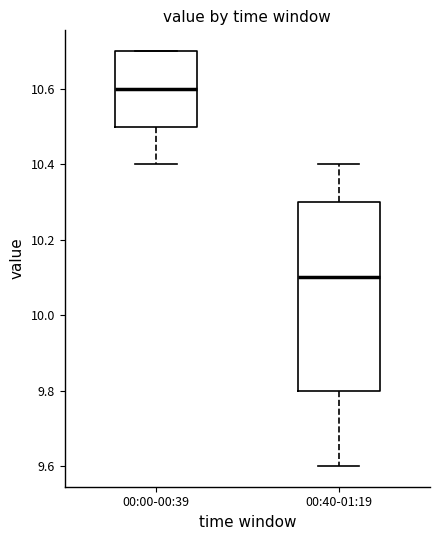

Comparing the boxes themselves (not the whiskers), which one is the tallest?

00:40-01:19